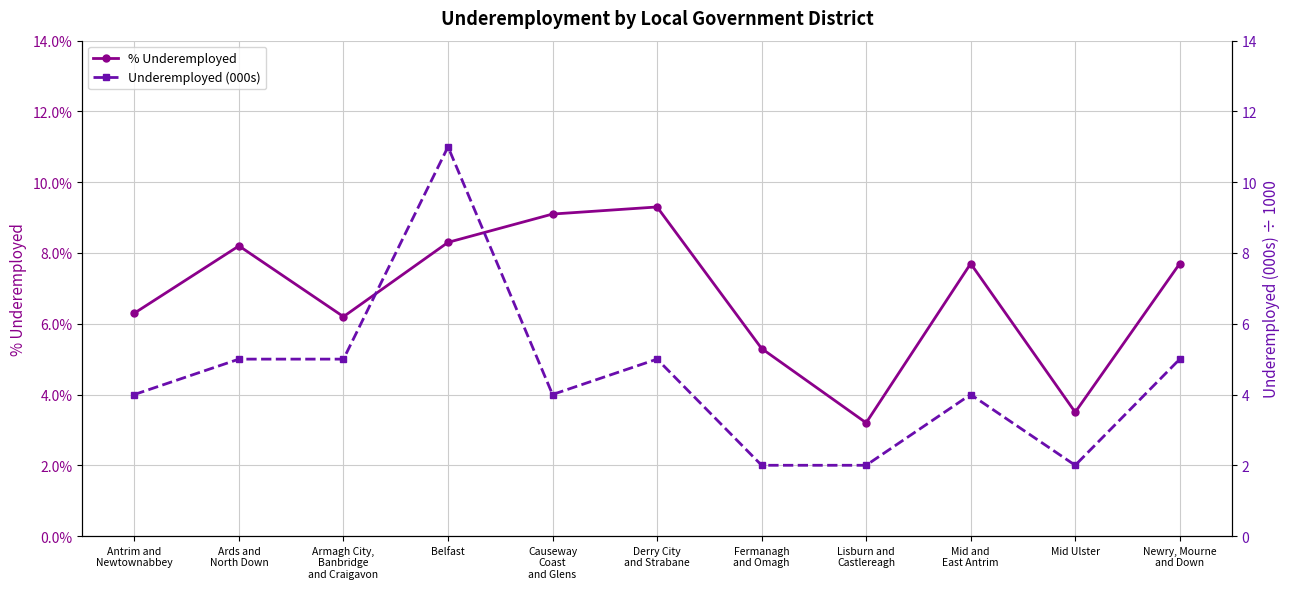

Is it true that Underemployed (000s) equals 5.0 at Derry City
and Strabane?

True